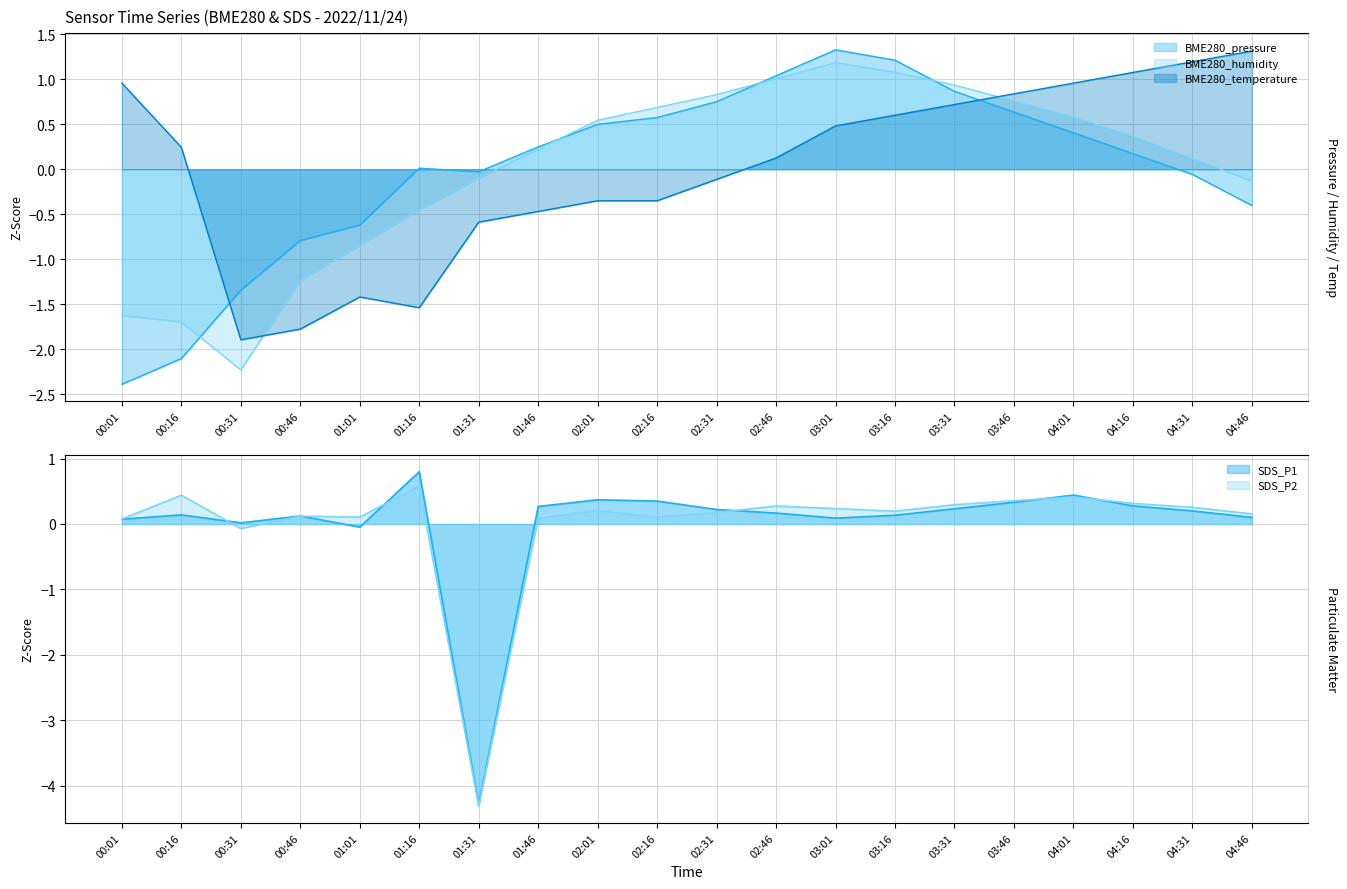

True or false: BME280_humidity has more than 2 points higher than both neighbors.

False